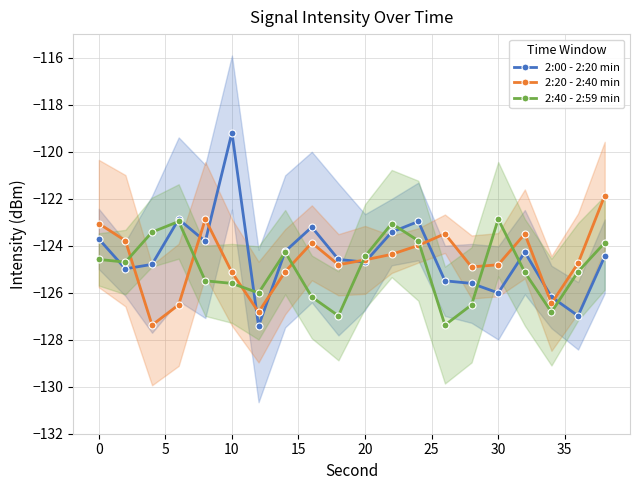

What is the difference between the maximum and minimum values in the 2:20 - 2:40 min series?

5.5